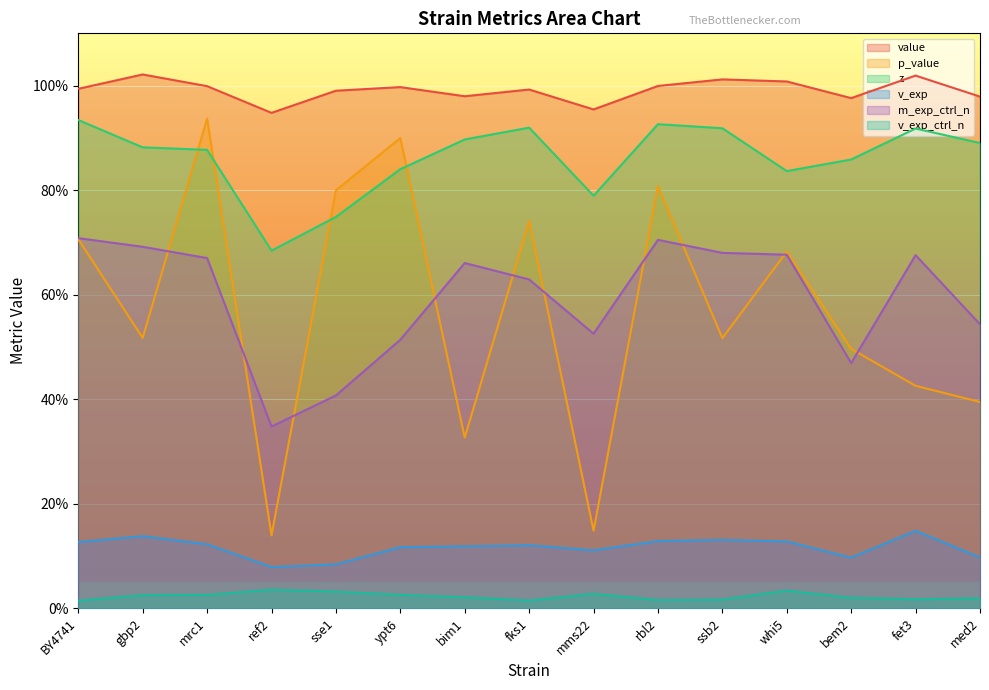

Reading left to right, list all the values displayed in this chart.

value: 1.0	1.0	1.0	0.9	1.0	1.0	1.0	1.0	1.0	1.0	1.0	1.0	1.0	1.0	1.0
p_value: 0.7	0.5	0.9	0.1	0.8	0.9	0.3	0.7	0.1	0.8	0.5	0.7	0.5	0.4	0.4
z: 0.9	0.9	0.9	0.7	0.7	0.8	0.9	0.9	0.8	0.9	0.9	0.8	0.9	0.9	0.9
v_exp: 0.1	0.1	0.1	0.1	0.1	0.1	0.1	0.1	0.1	0.1	0.1	0.1	0.1	0.1	0.1
m_exp_ctrl_n: 0.7	0.7	0.7	0.3	0.4	0.5	0.7	0.6	0.5	0.7	0.7	0.7	0.5	0.7	0.5
v_exp_ctrl_n: 0.0	0.0	0.0	0.0	0.0	0.0	0.0	0.0	0.0	0.0	0.0	0.0	0.0	0.0	0.0